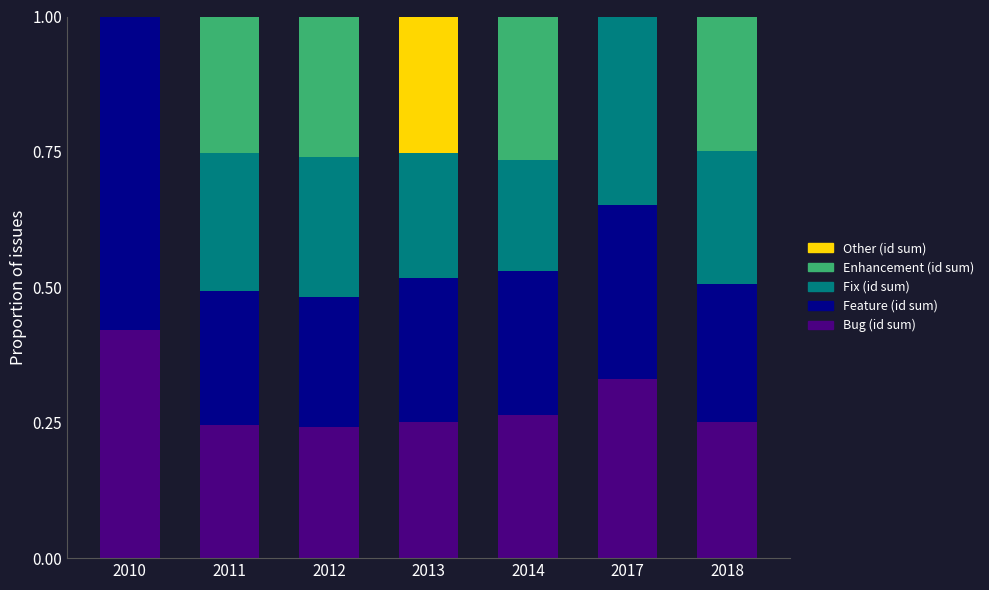

What is the sum of the Bug (id sum) values at 2010 and 2014?

0.7